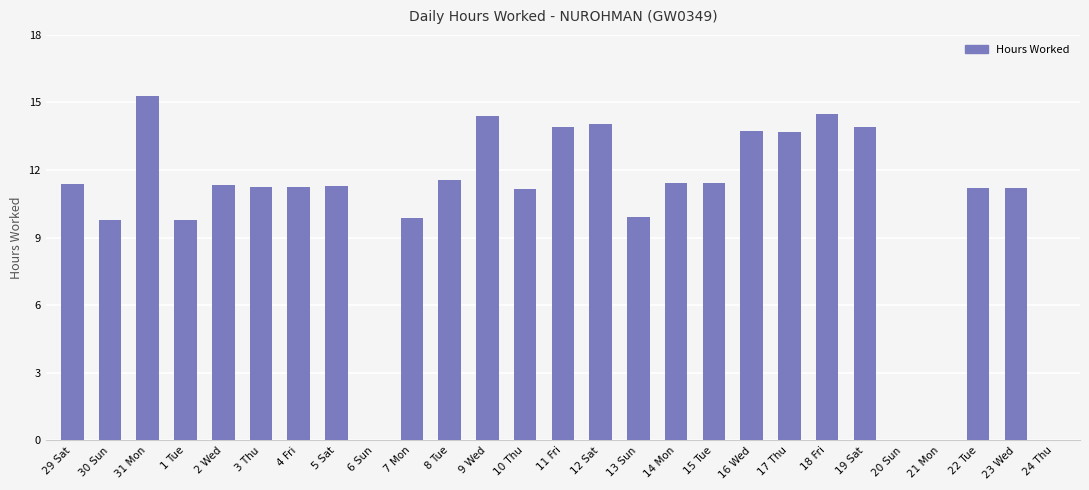

What is the sum of the values at 20 Sun and 31 Mon?

15.3